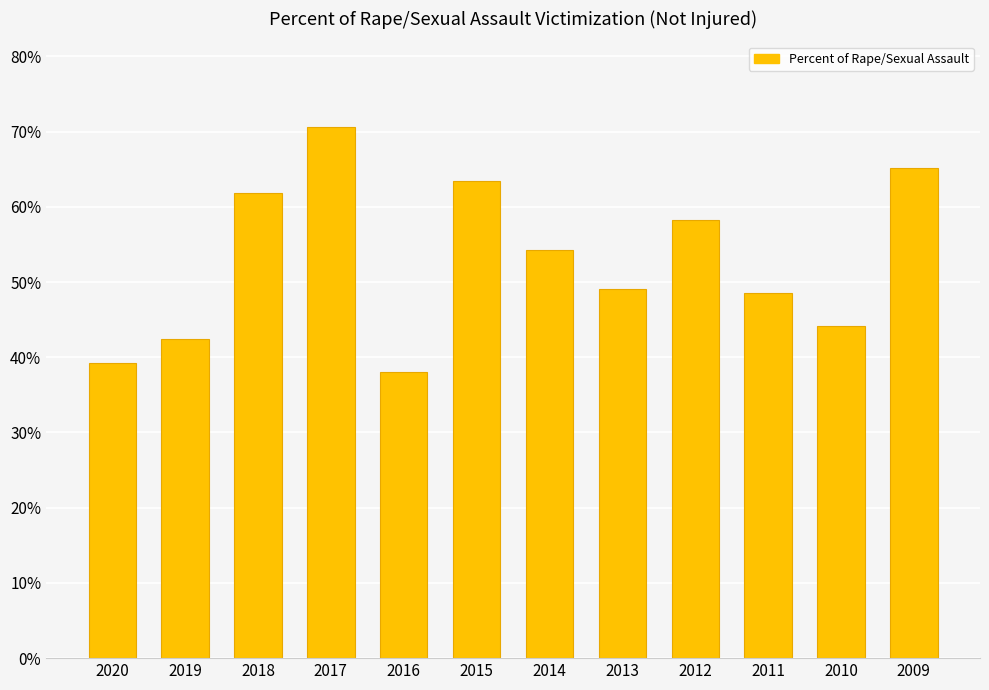

True or false: the data shows 100.6 at 2017.

False